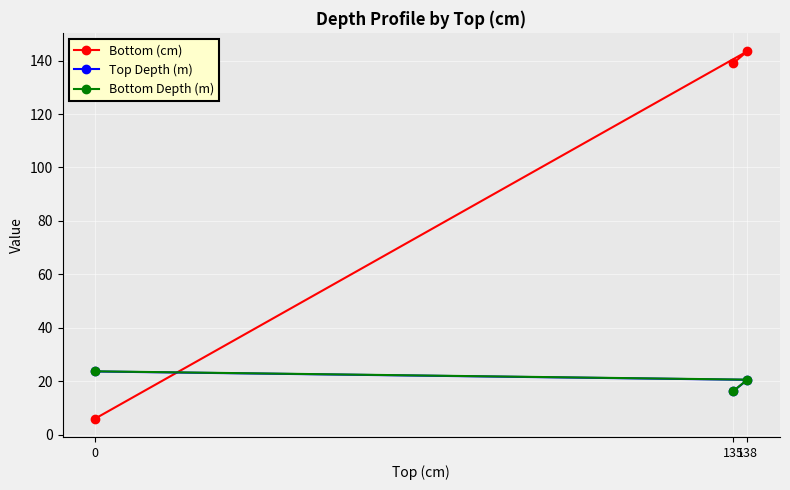

At which category is the sum across all series the highest?

138